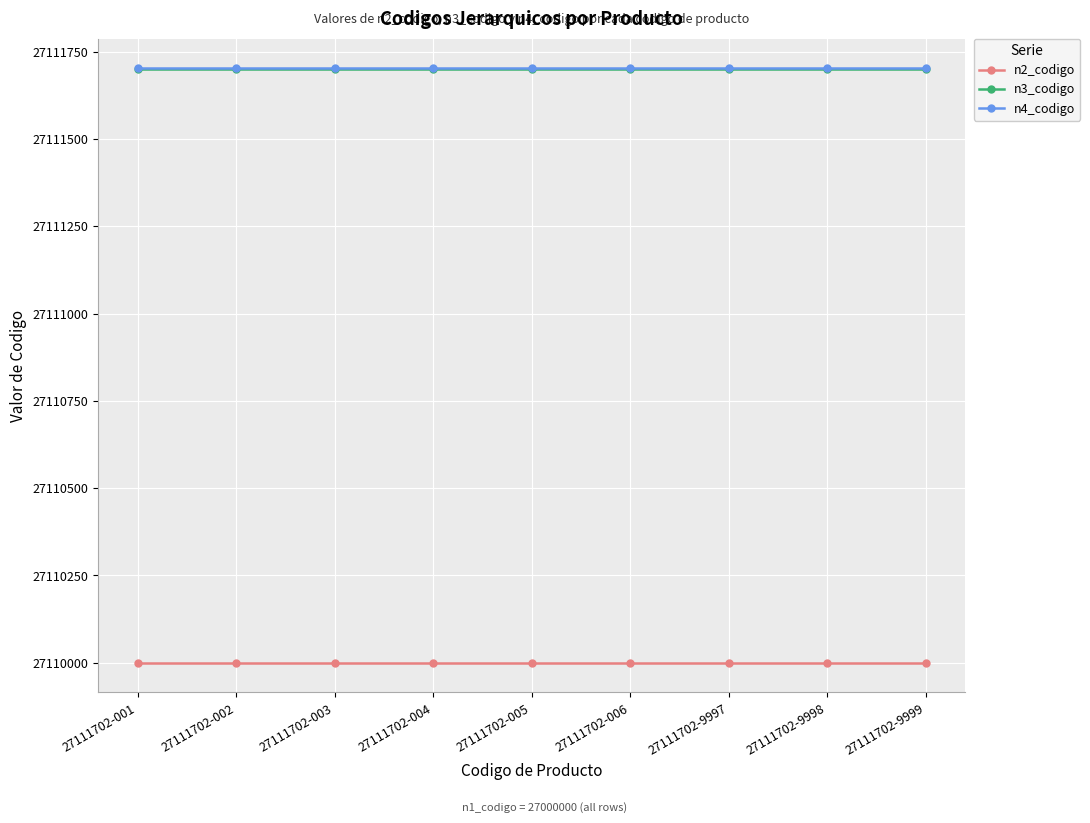

True or false: n2_codigo and n3_codigo intersect in this chart.

False